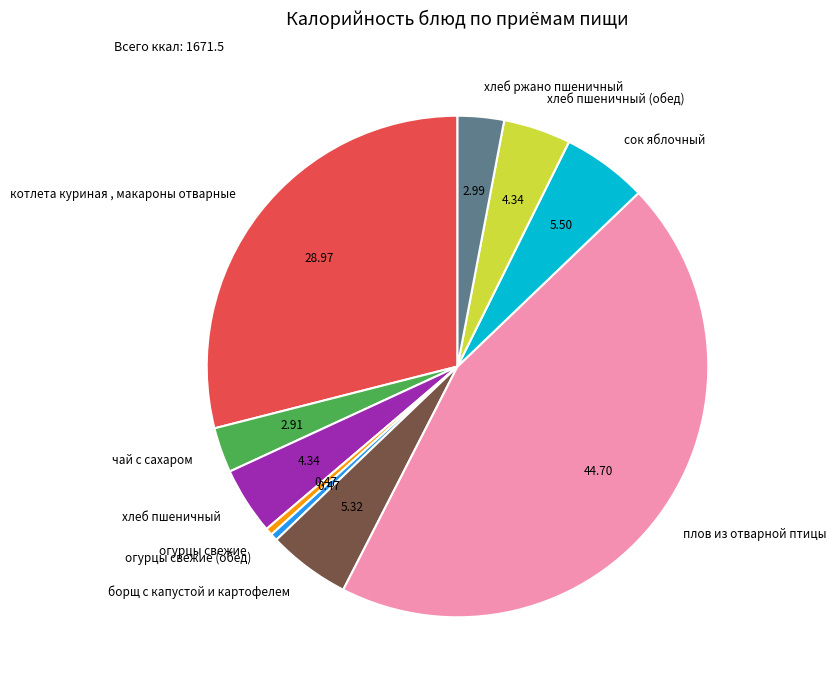

Which slice is the largest?

плов из отварной птицы